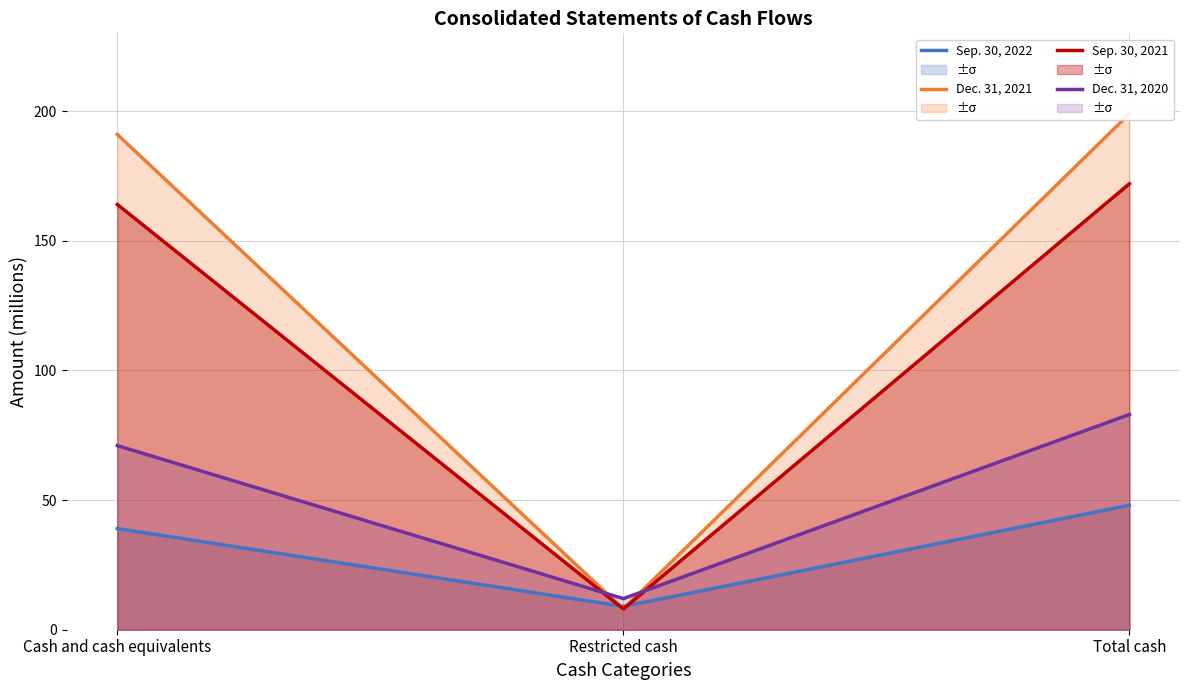

What is the value of the Sep. 30, 2021 point at the 2nd from the left?

8